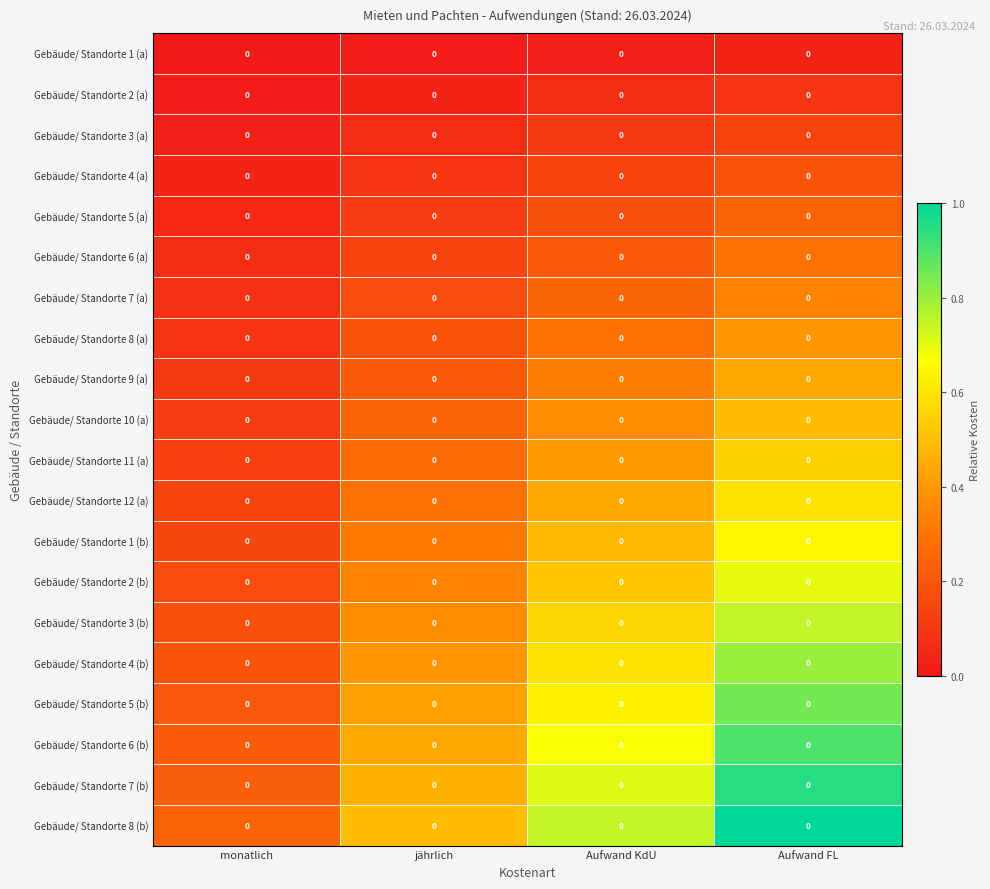

Which category has the highest value in the Gebäude/ Standorte 9 (a) series?

Aufwand FL